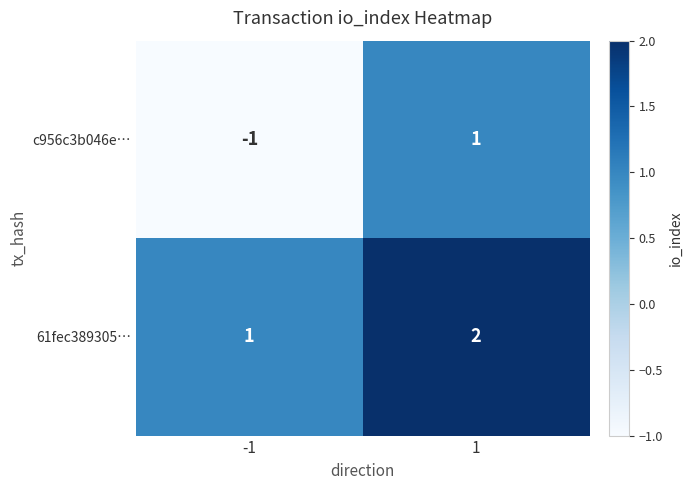

Which series has the largest range (max minus min)?

c956c3b046e…